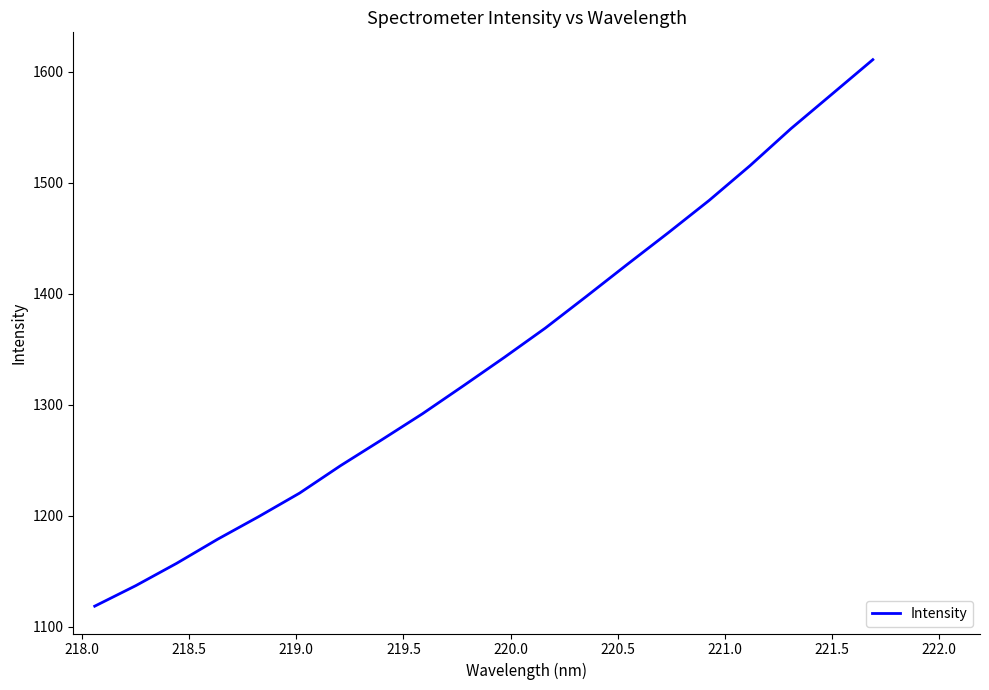

What is the difference between the maximum and minimum values?

492.3